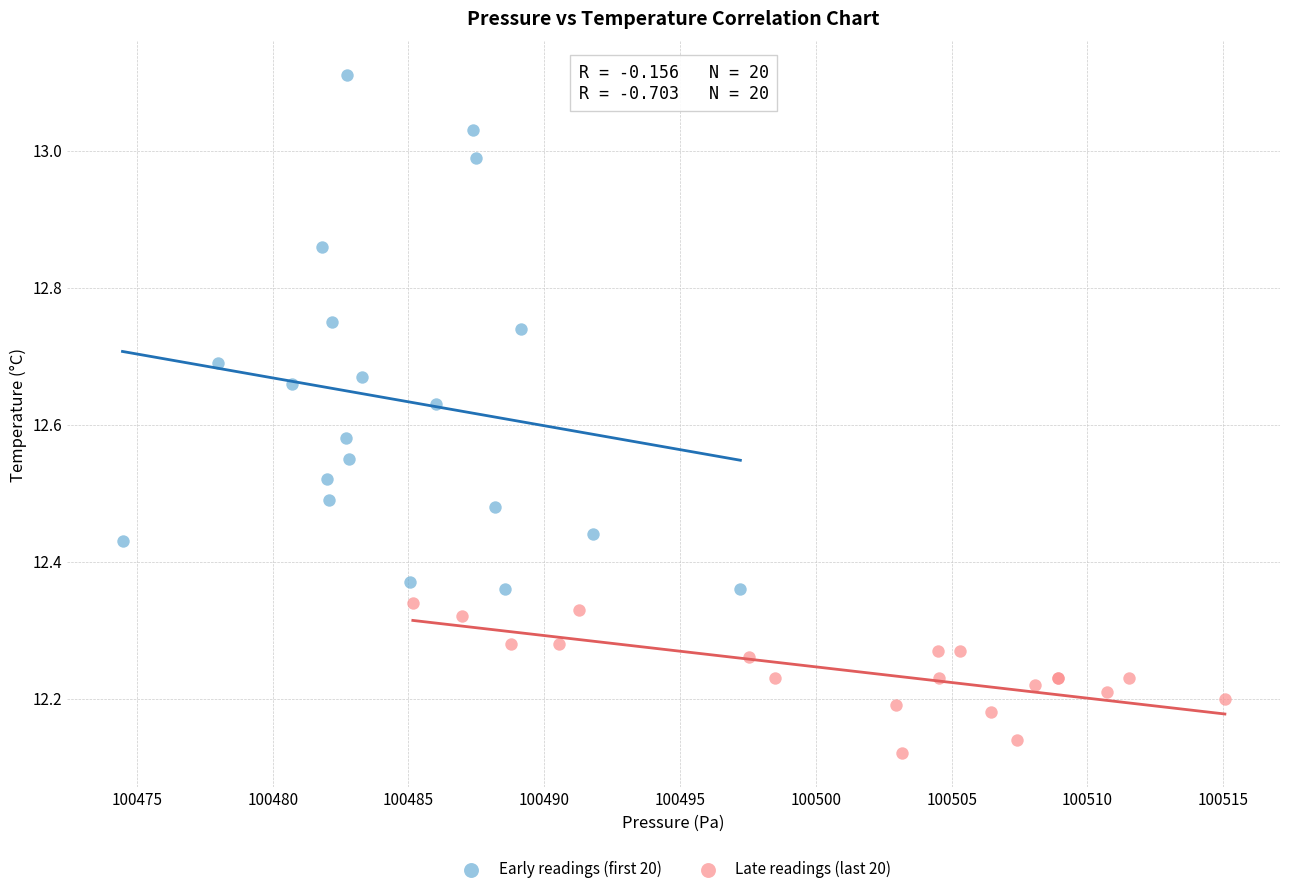

Which series has the largest Y range (max minus min)?

Early readings (first 20)